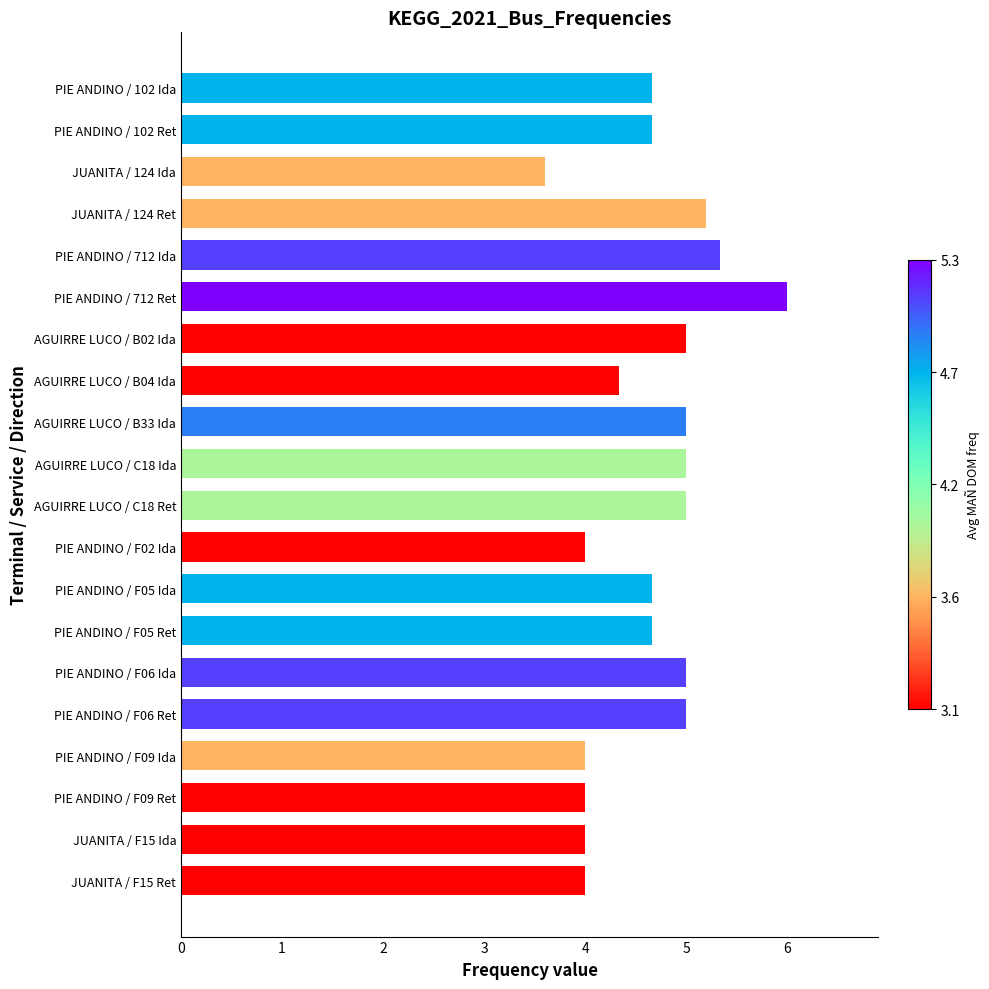

True or false: the data shows 1.8 at AGUIRRE LUCO / C18 Ret.

False